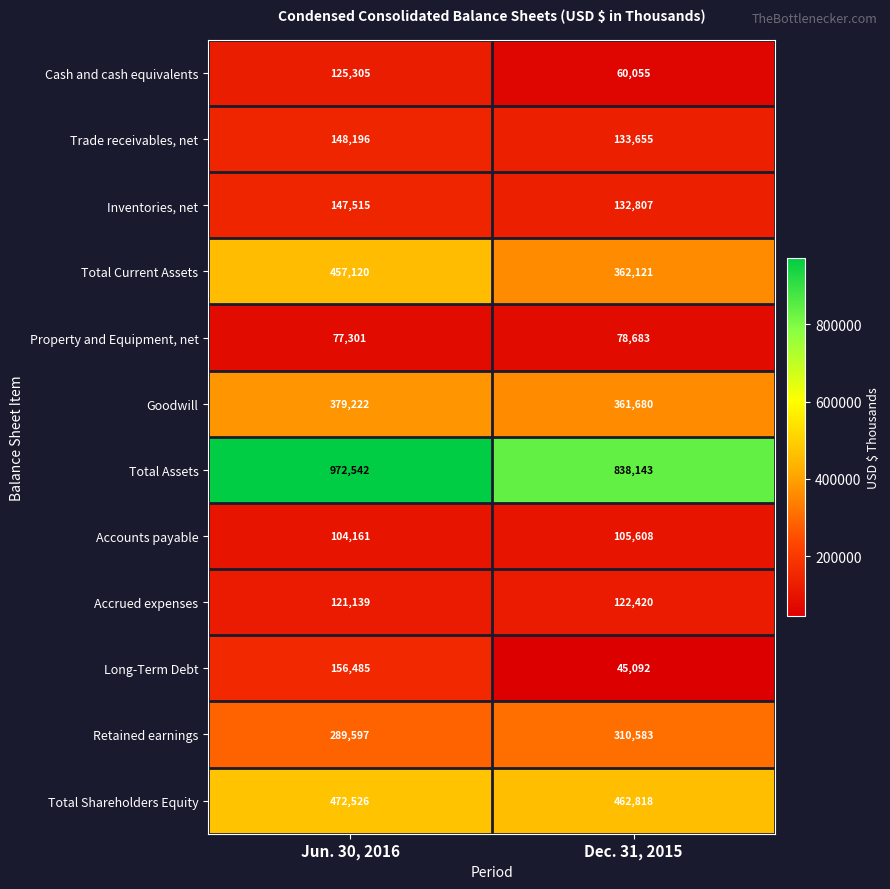

At which category does the chart reach its minimum across all series?

Dec. 31, 2015